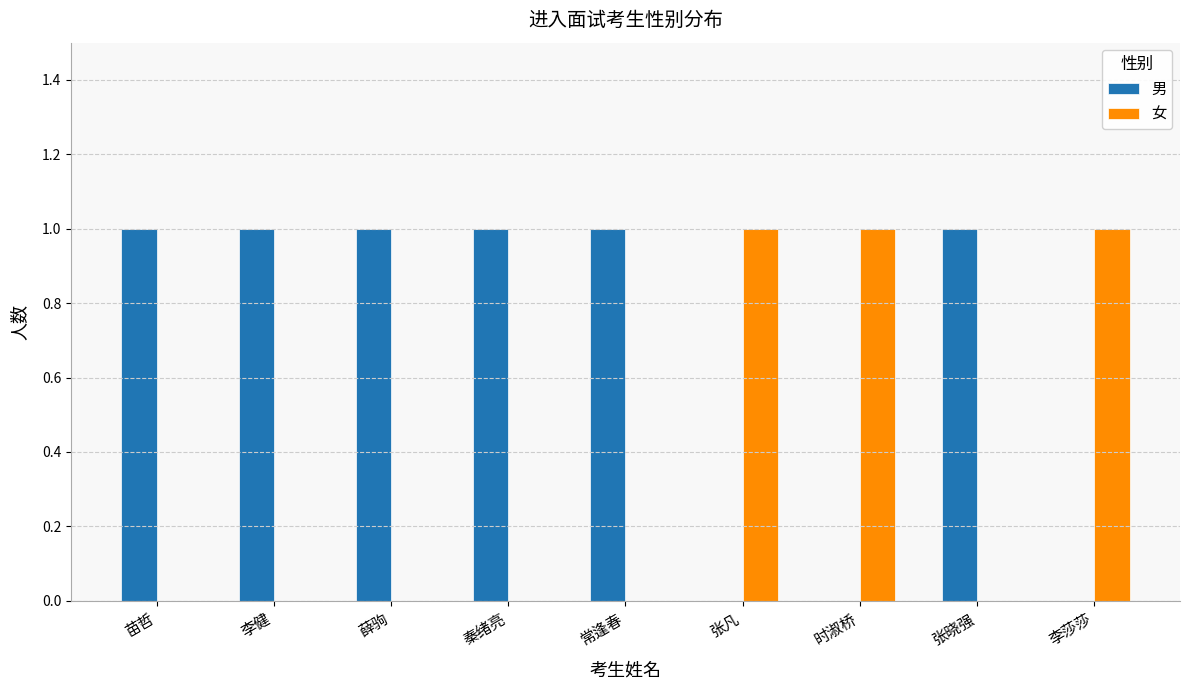

Is the value of 女 at 苗哲 greater than the value of 男 at 秦绪亮?

No